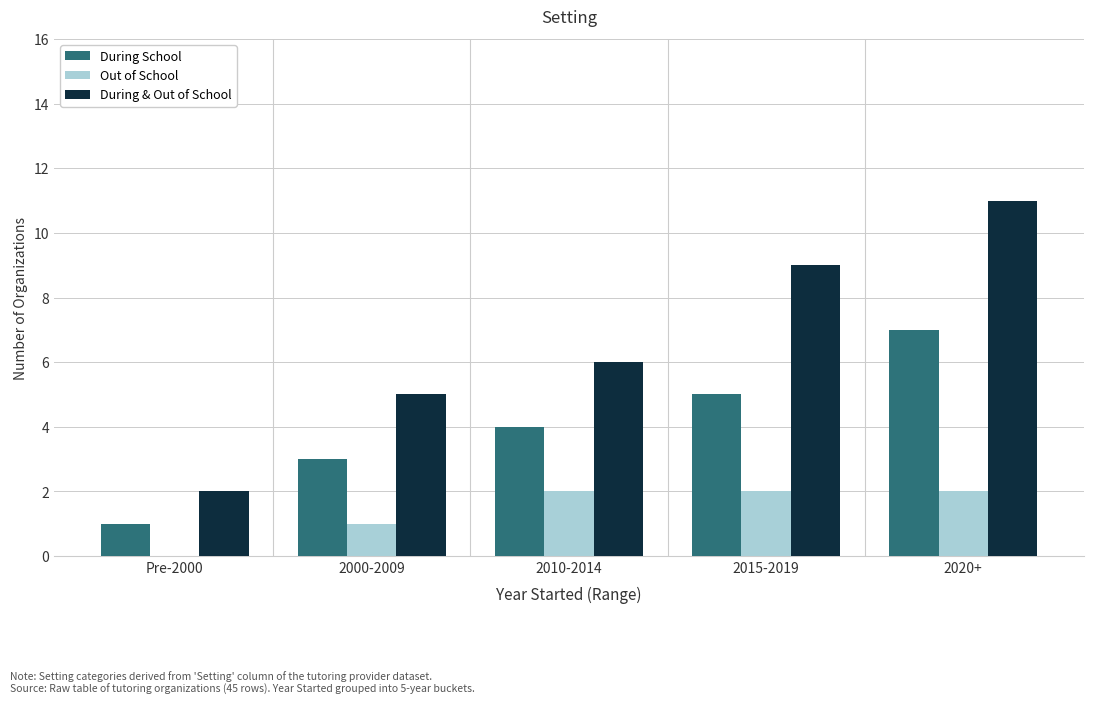

Between 2000-2009 and 2015-2019, which series saw the biggest shift?

During & Out of School